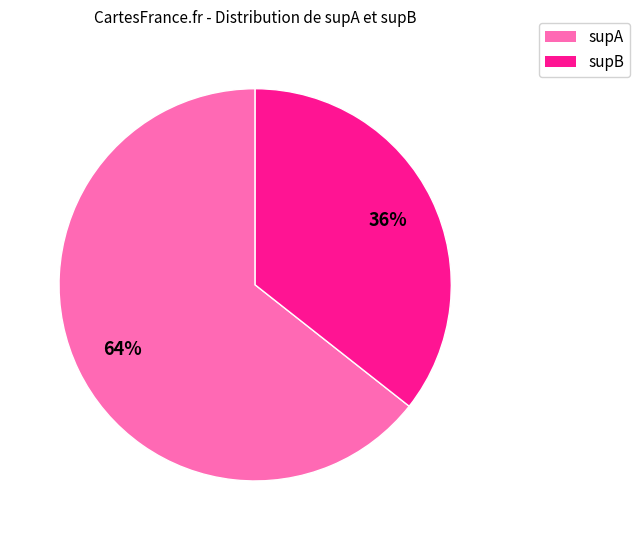

Which has a higher value, supA or supB?

supA